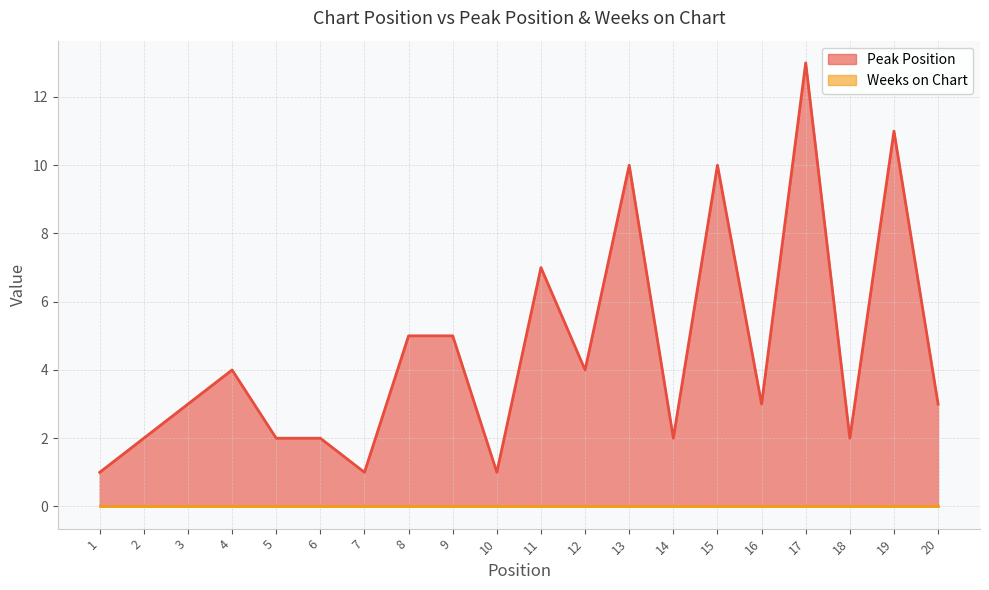

Which has a higher value, 7 or 15?

15